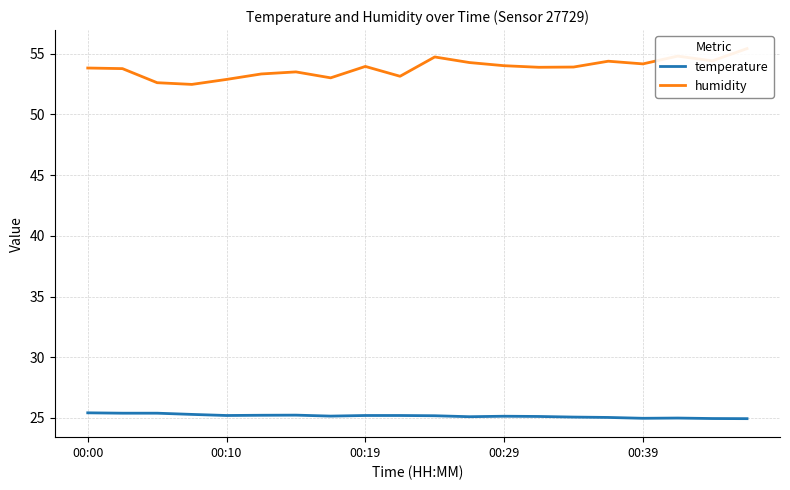

Reading left to right, what are all the values shown in this chart?

temperature: 25.4	25.4	25.4	25.3	25.2	25.2	25.2	25.1	25.2	25.2	25.2	25.1	25.1	25.1	25.1	25.0	25.0	25.0	24.9	24.9
humidity: 53.8	53.8	52.6	52.5	52.9	53.3	53.5	53.0	54.0	53.1	54.7	54.3	54.0	53.9	53.9	54.4	54.2	54.8	54.4	55.4